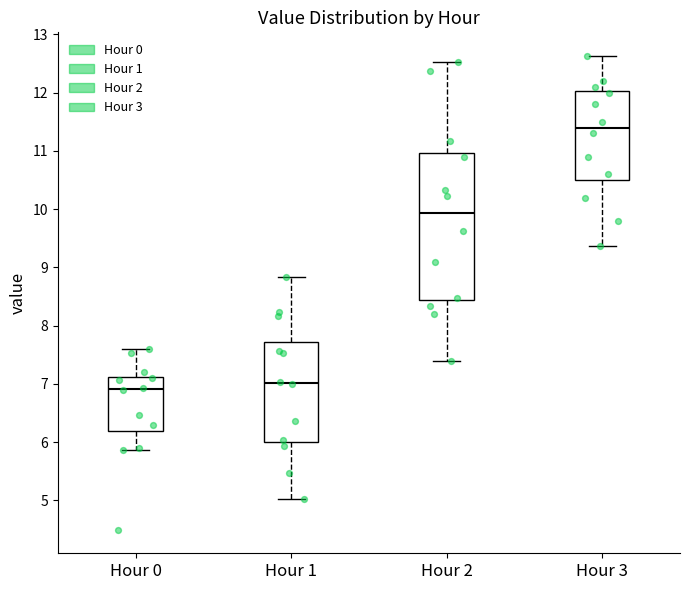

Comparing the boxes themselves (not the whiskers), which one is the tallest?

Hour 2